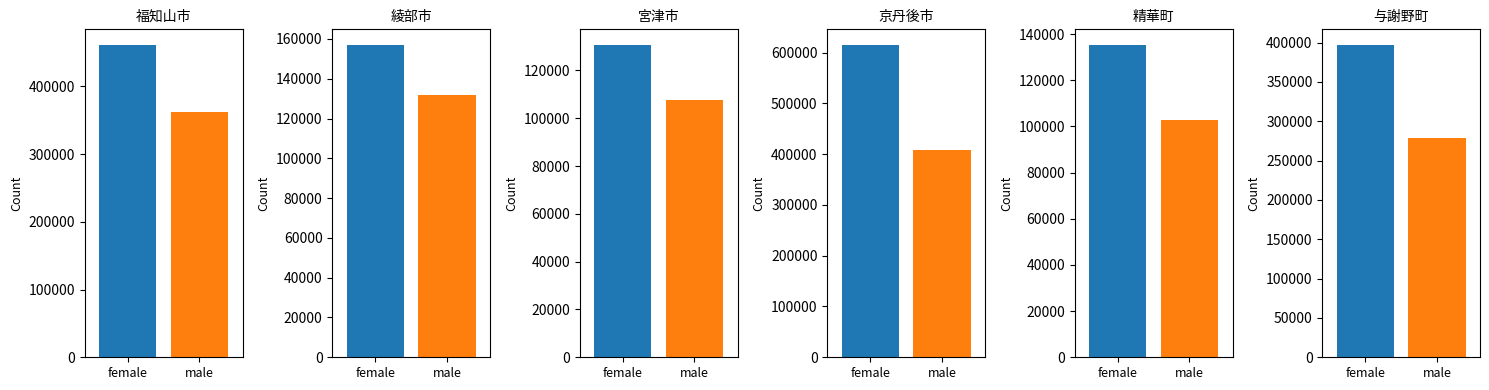

What is the difference between the second highest and second lowest values in the male series?

254983